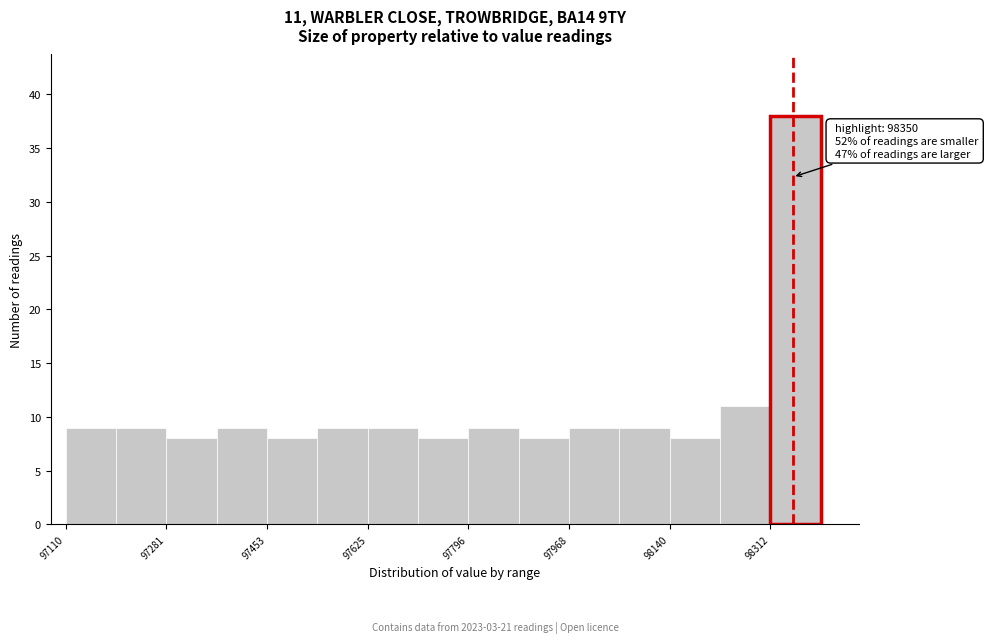

Over which range of the x-axis is the bar tallest?

98320 to 98400